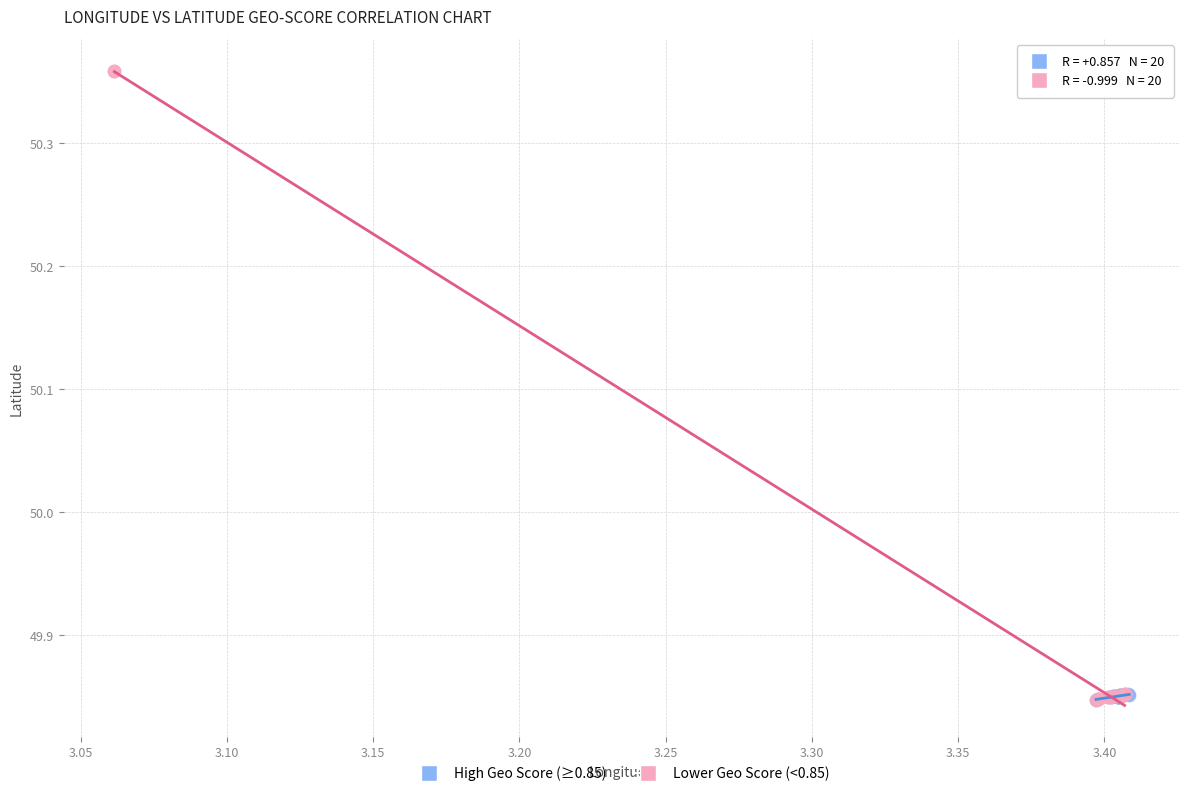

Which series reaches the maximum Y coordinate?

Lower Geo Score (<0.85)